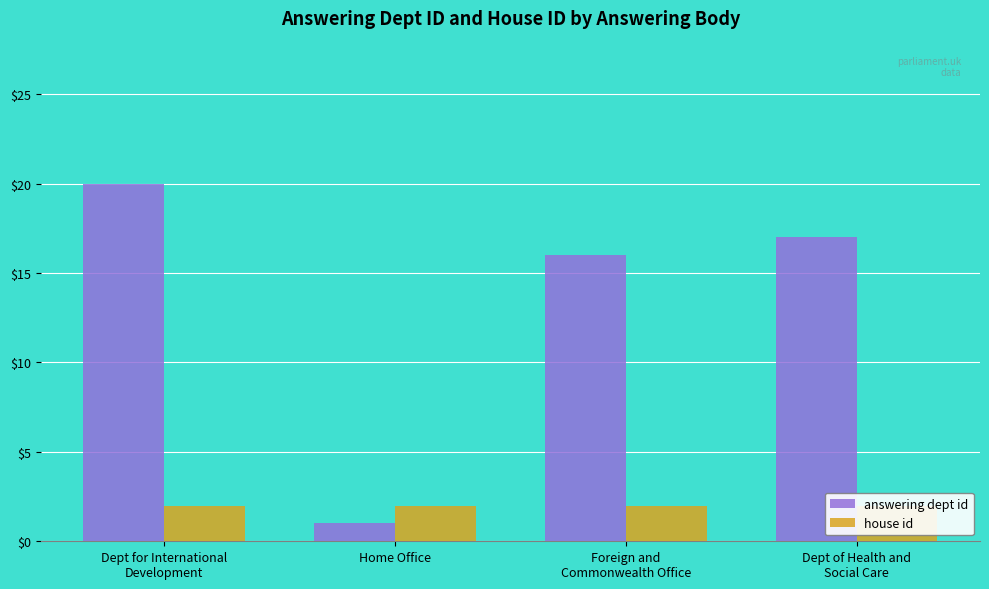

What is the spread (max minus min) of values at Dept for International
Development?

18